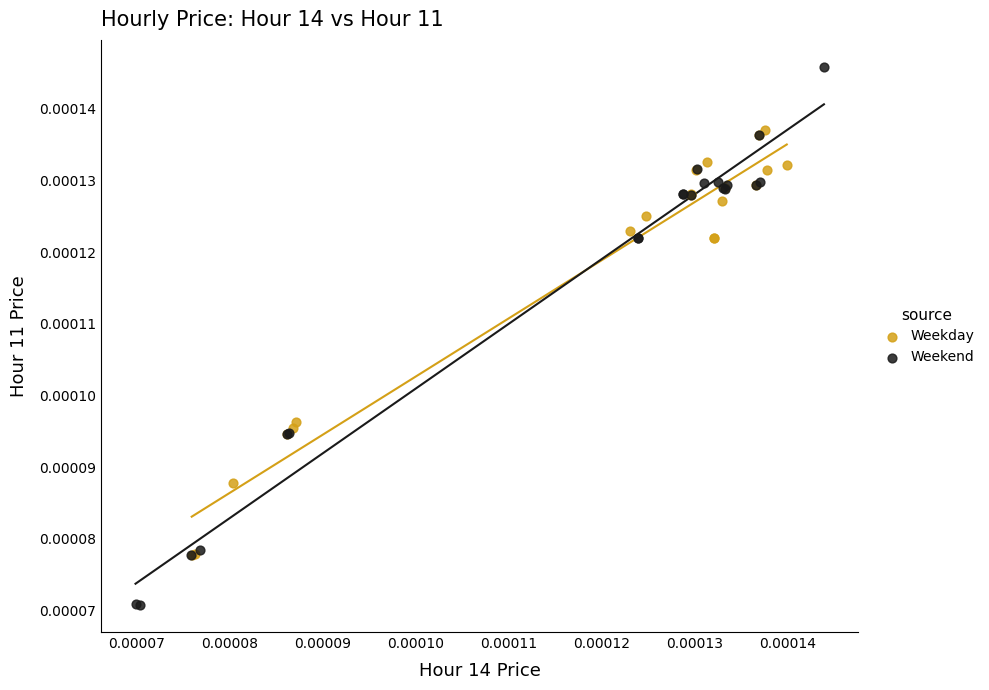

Which series has the widest spread of Y values?

Weekend